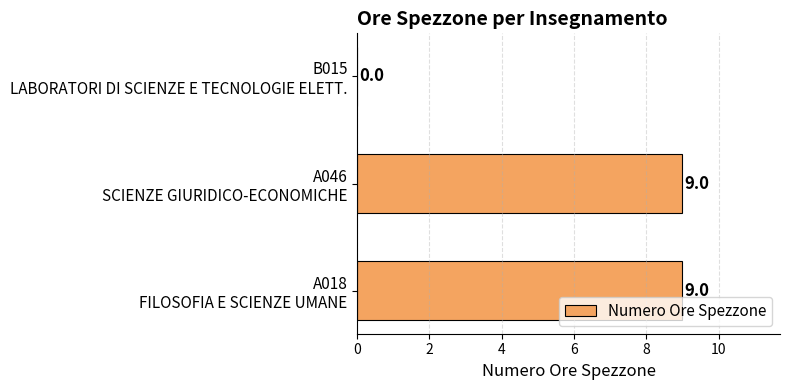

What is the sum of all values?

18